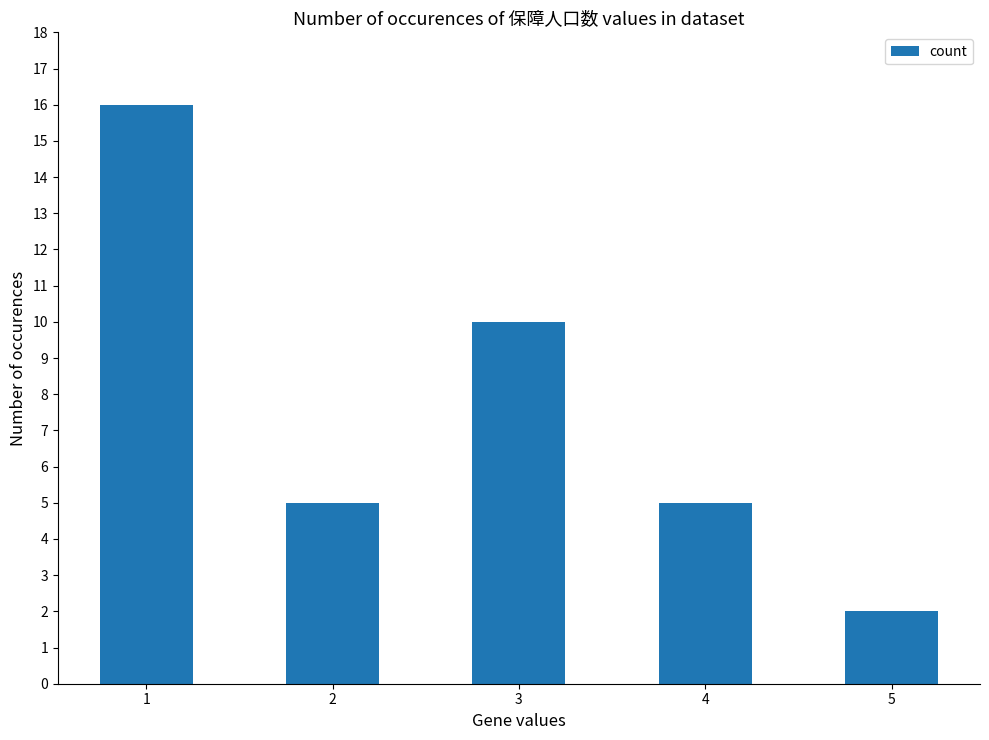

What is the value of the 2nd bar from the left?

5